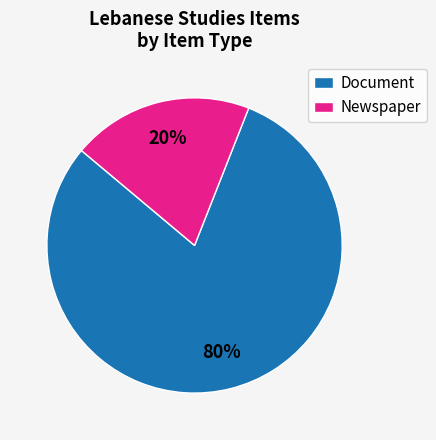

Rank the categories by value from highest to lowest.

Document, Newspaper